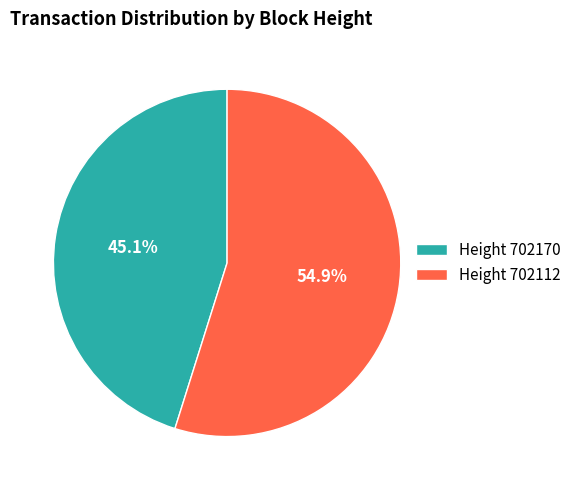

What is the ratio of the value at Height 702170 to the value at Height 702112?

0.8